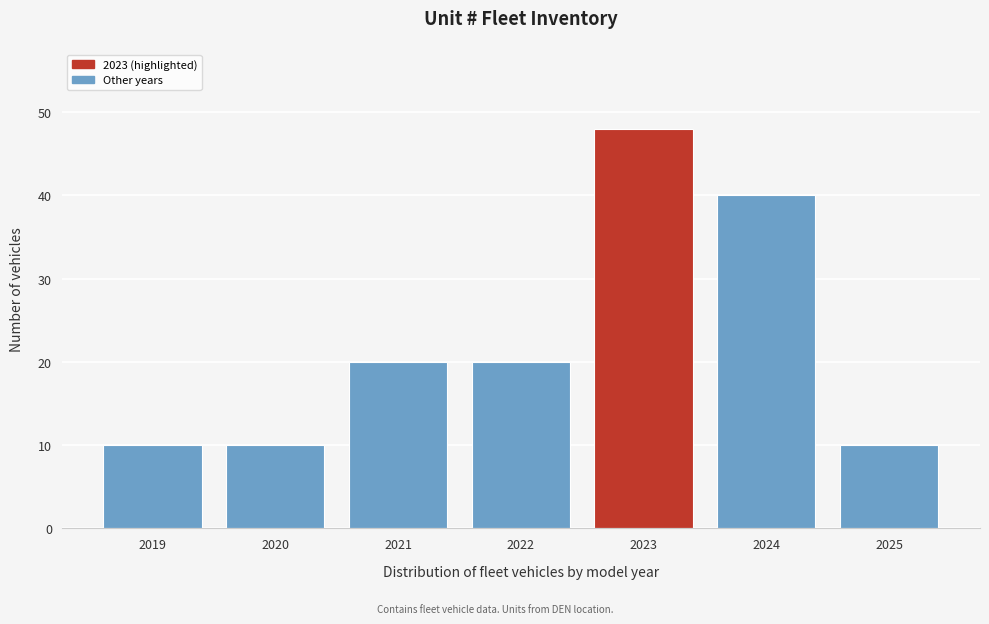

Reading left to right, what are all the values shown in this chart?

2019=10	2020=10	2021=20	2022=20	2023=48	2024=40	2025=10